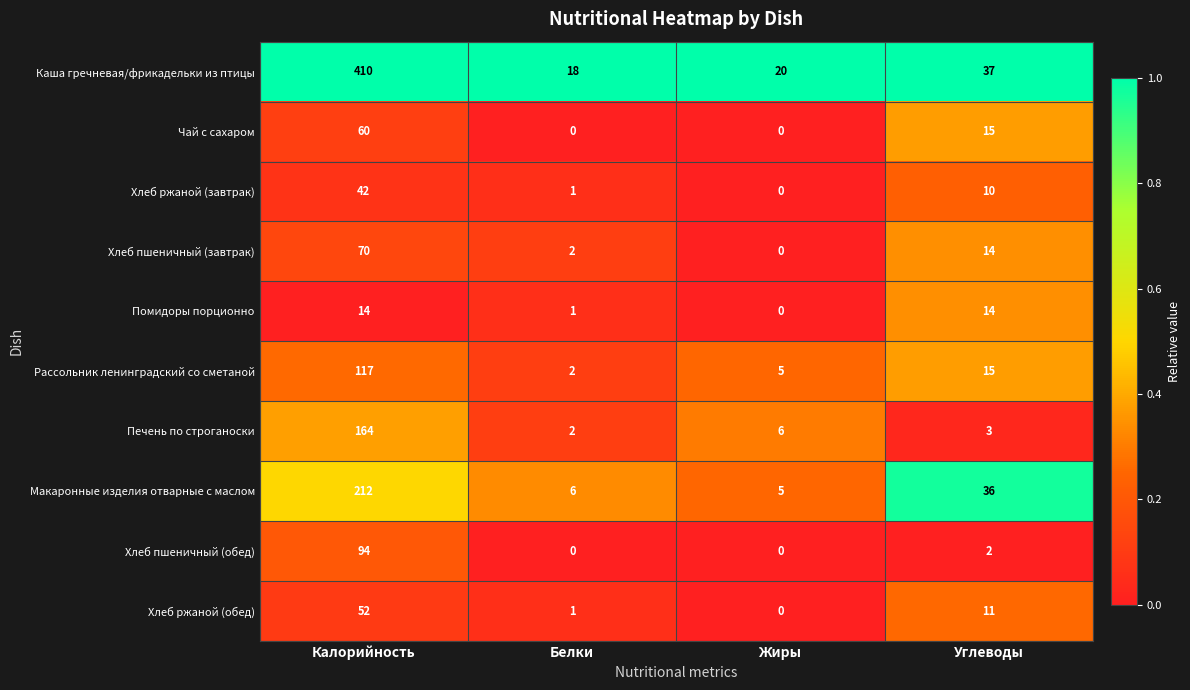

What value does the Печень по строганоски series have at Калорийность, to the nearest 10?

160